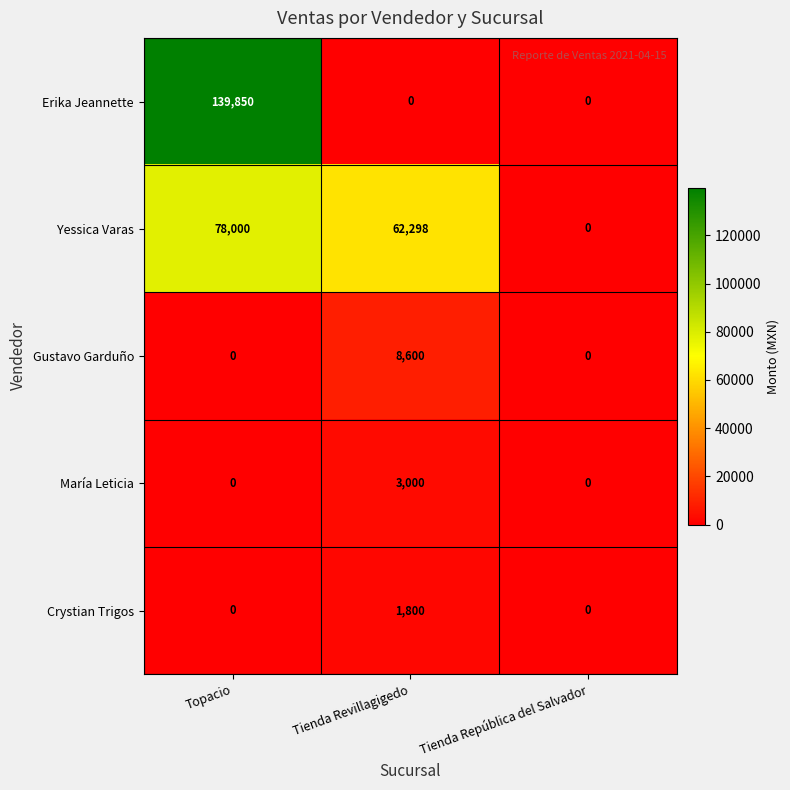

What is the greatest value displayed?

139850